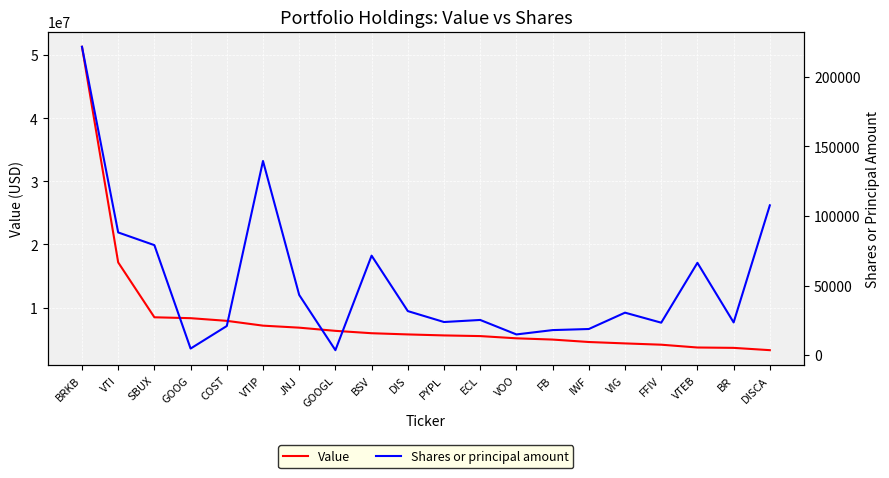

What is the label of the 2nd point from the left?

VTI